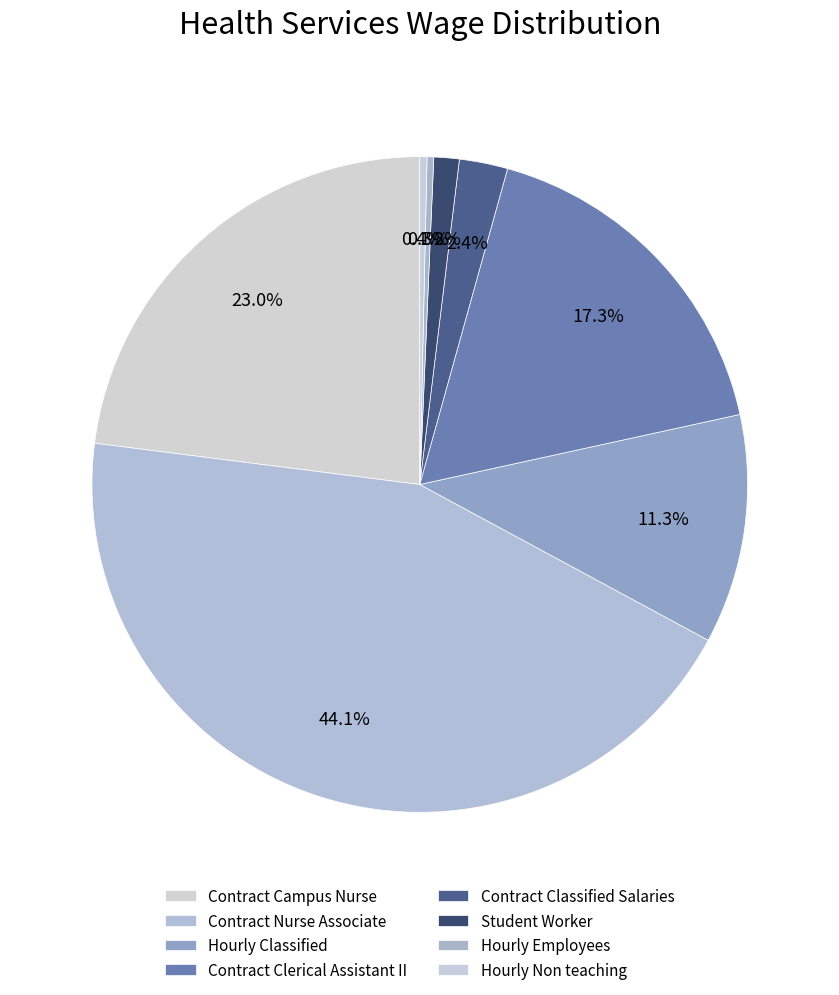

Count the number of slices in the pie.

8